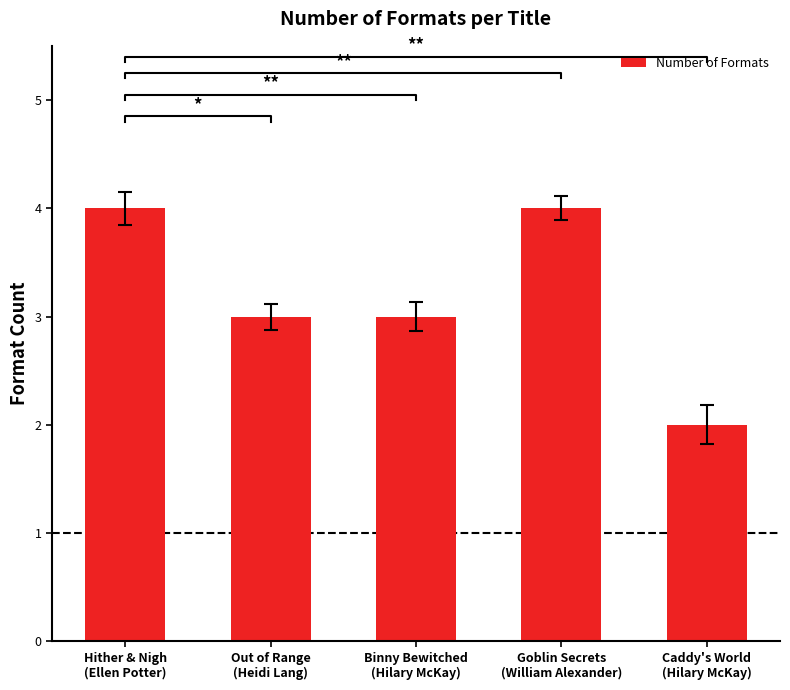

At which category does the chart reach its minimum across all series?

Caddy's World
(Hilary McKay)